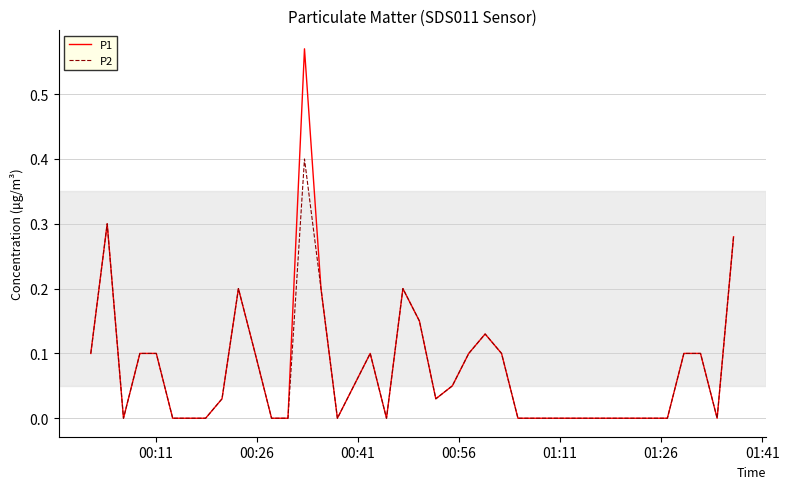

List the series in order of their peak value, highest first.

P1, P2